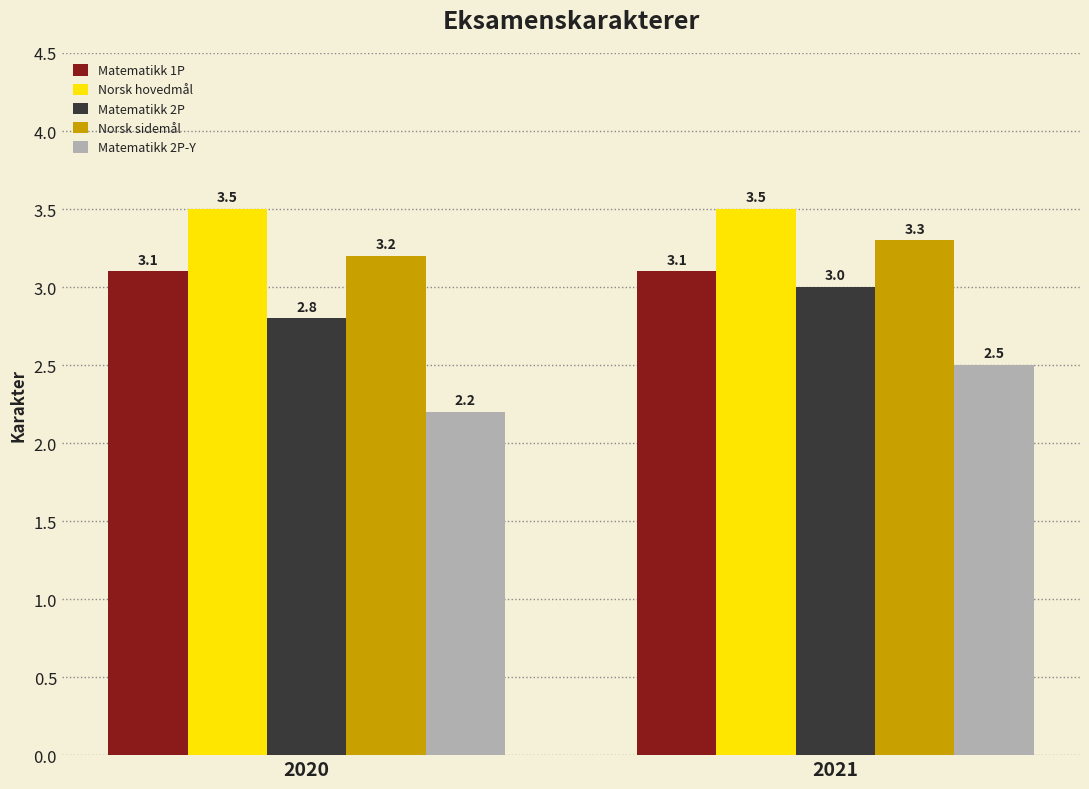

What is the sum of all Matematikk 2P-Y values?

4.7